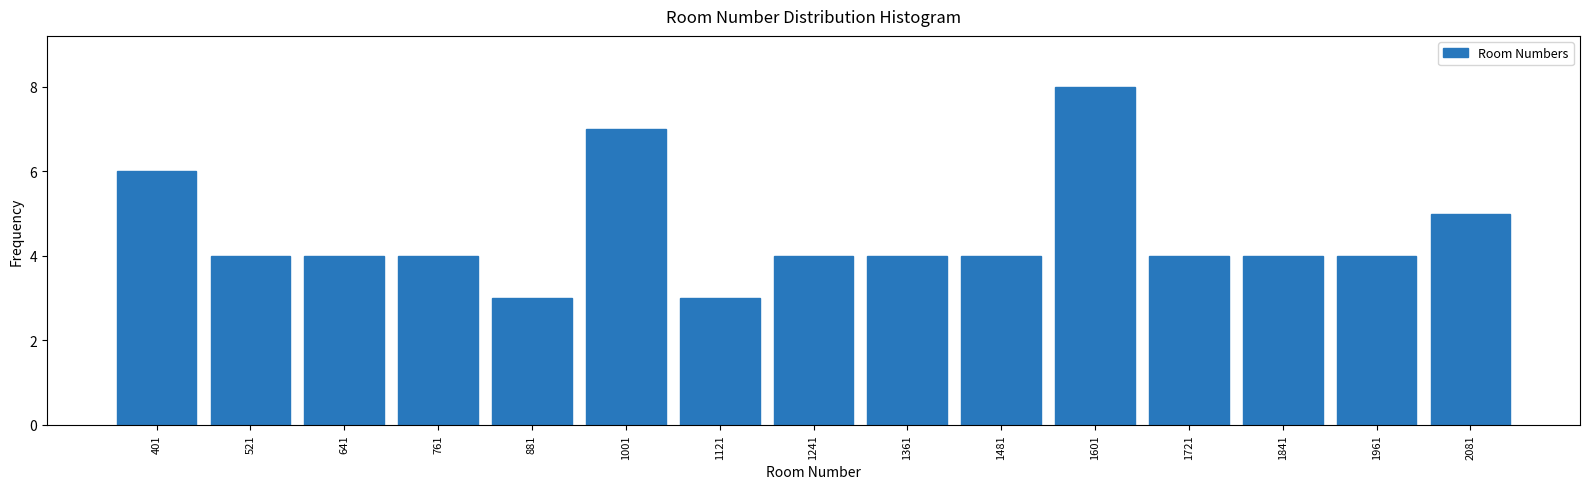

Reading left to right, transcribe all the data shown in this chart.

401=6	521=4	641=4	761=4	881=3	1001=7	1121=3	1241=4	1361=4	1481=4	1601=8	1721=4	1841=4	1961=4	2081=5